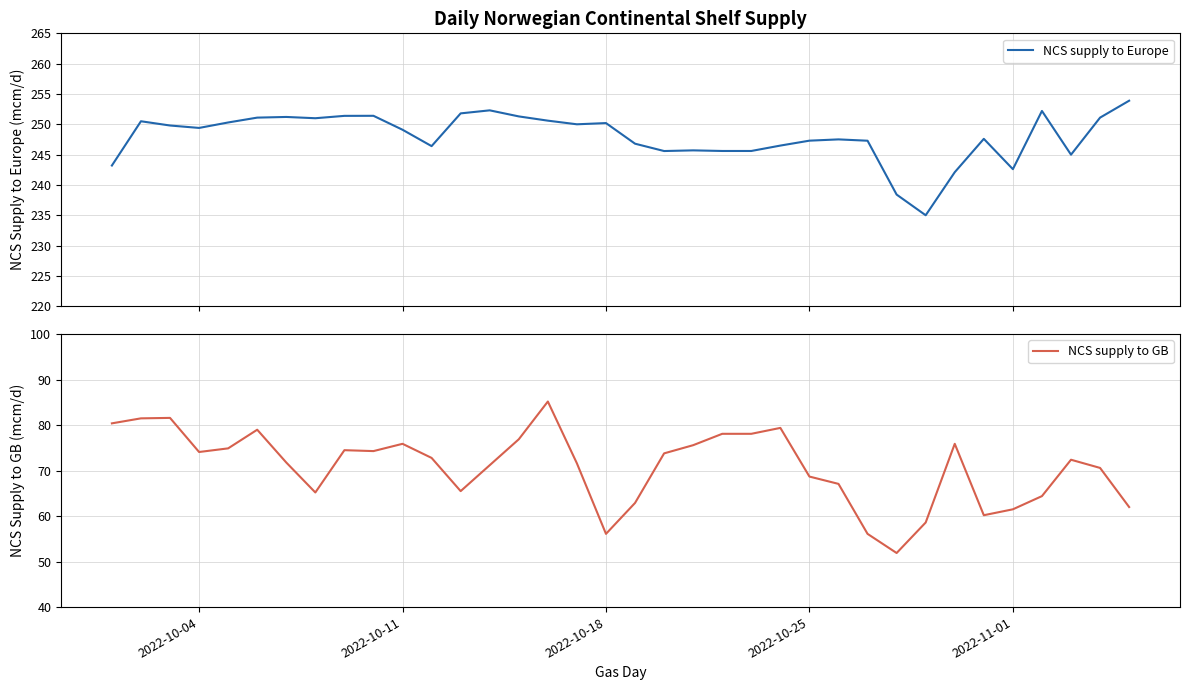

At which category does NCS supply to GB reach its first local valley?

2022-10-04